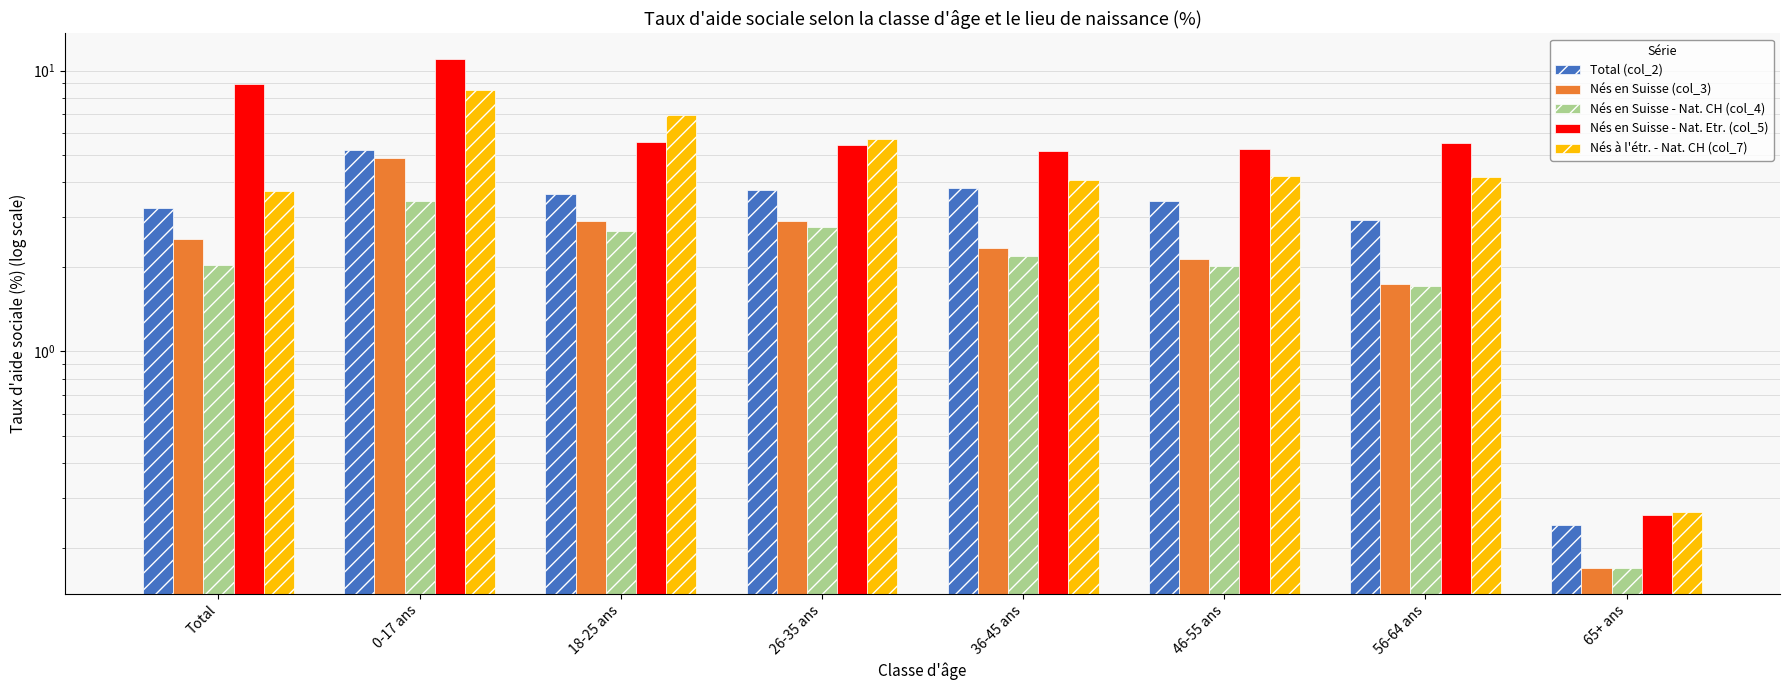

How many data points in Nés en Suisse (col_3) are above 2?

6